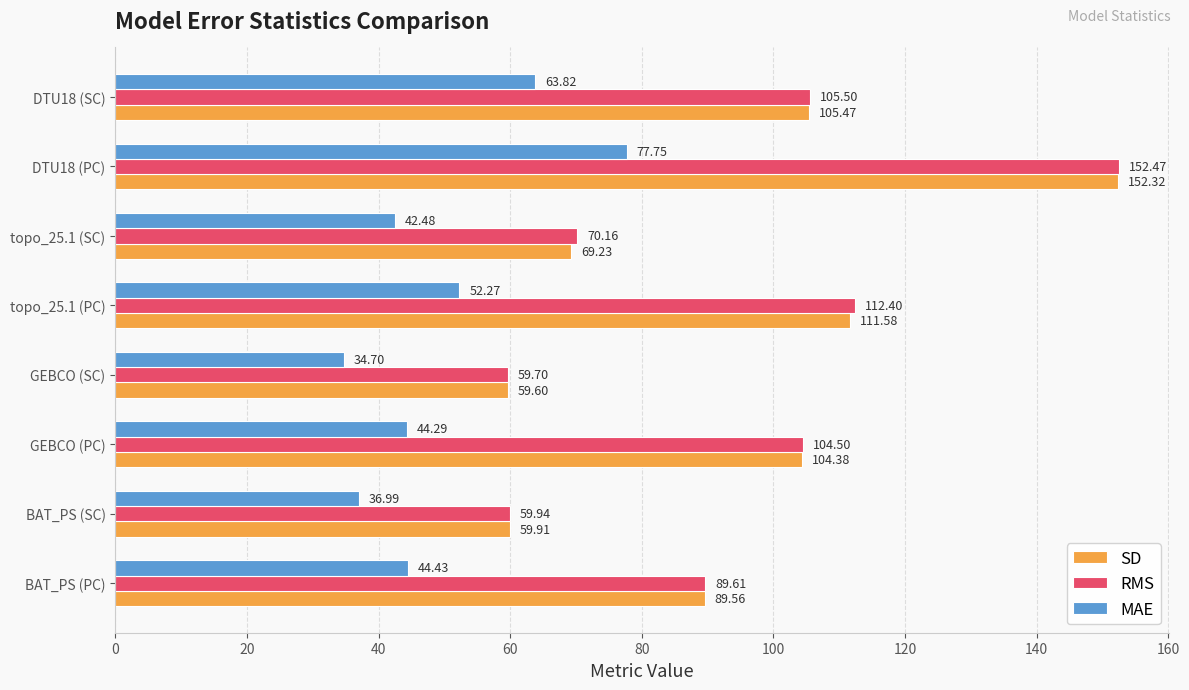

What is the average value of the RMS series?

94.3